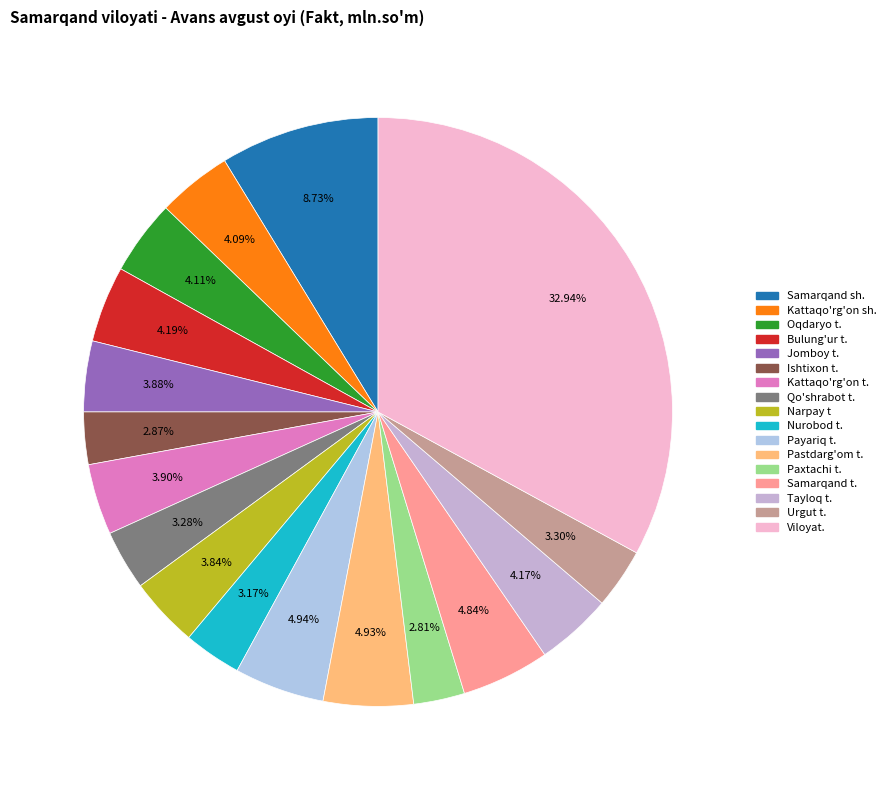

What percentage is NOT represented by Qo'shrabot t.?

96.7%